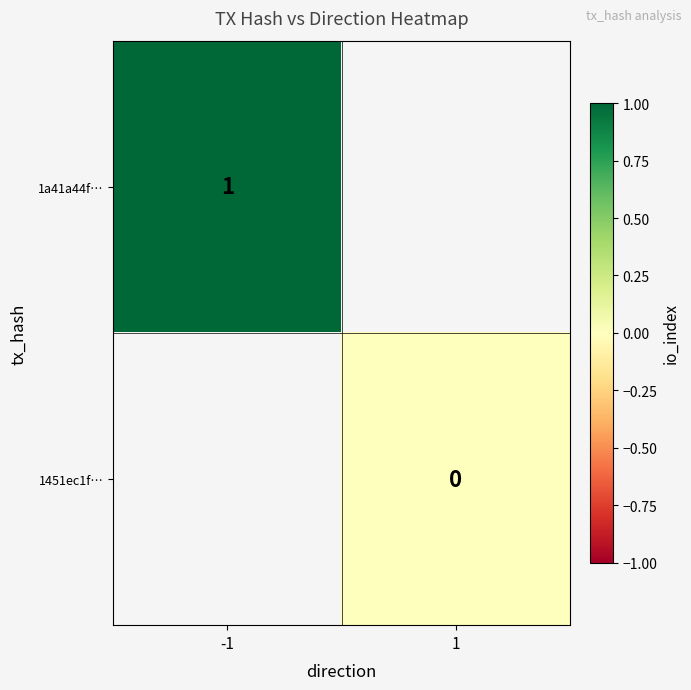

The value of 1a41a44f… at -1 is 1. True or false?

True